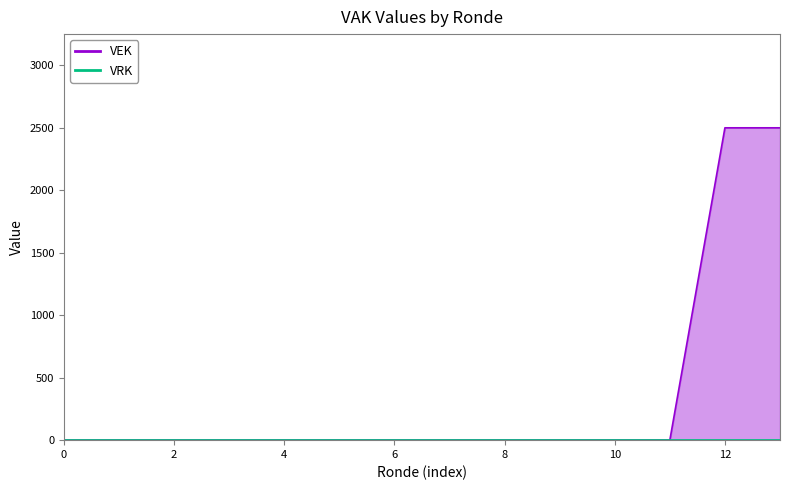

Count the number of values greater than 0.

2